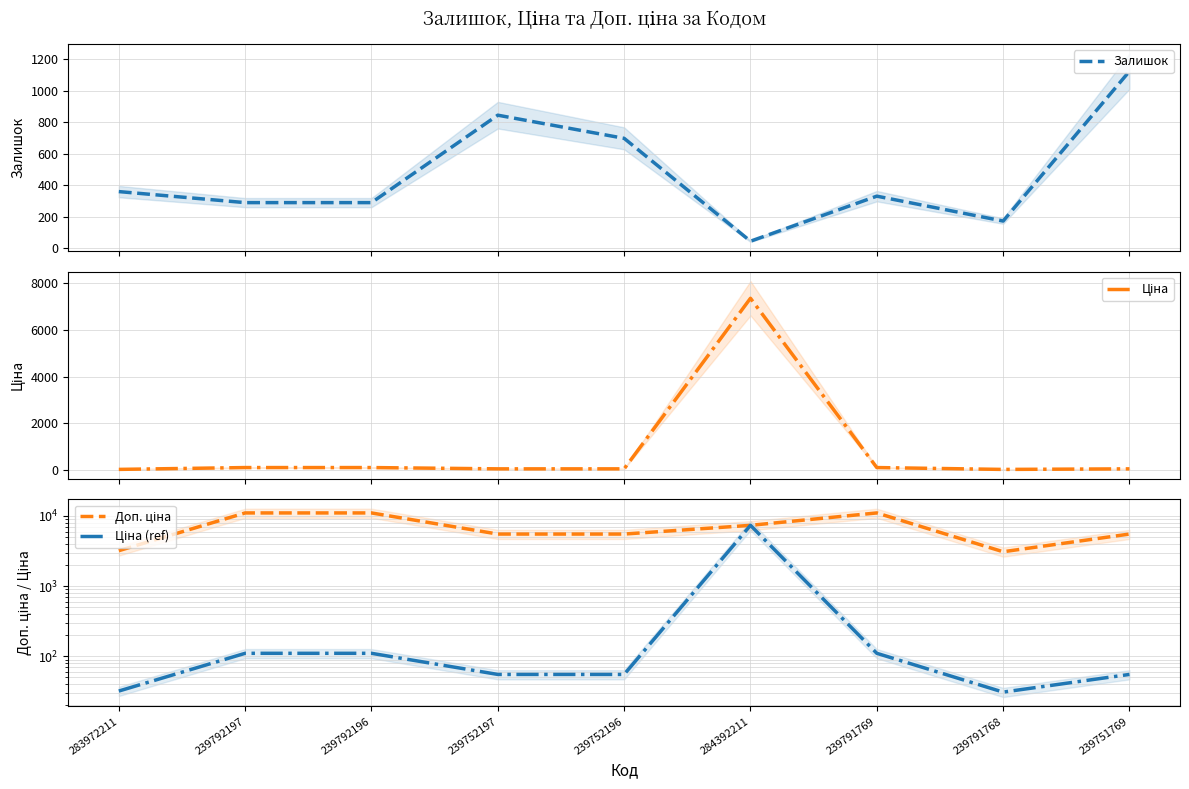

What is the difference between the maximum and second lowest values in the Ціна series?

7328.1